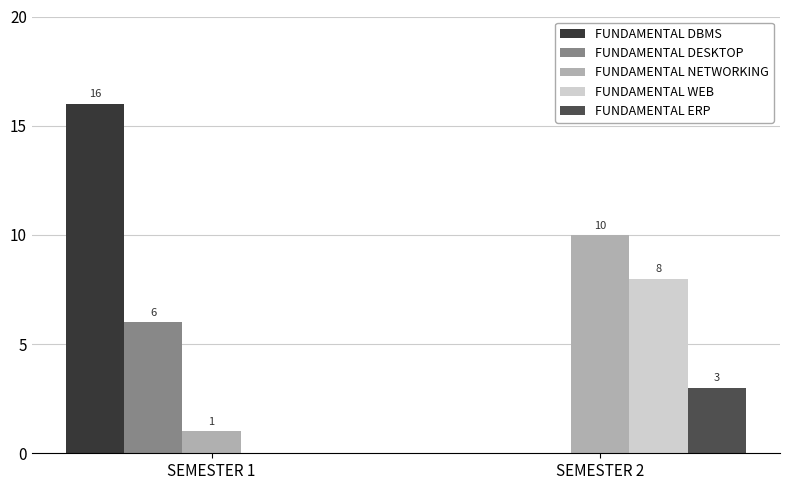

Are the bars horizontal?

No